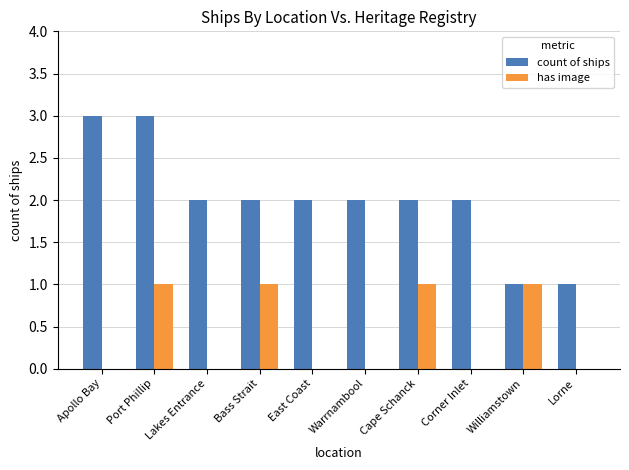

Which series changed the most between Apollo Bay and Warrnambool?

count of ships